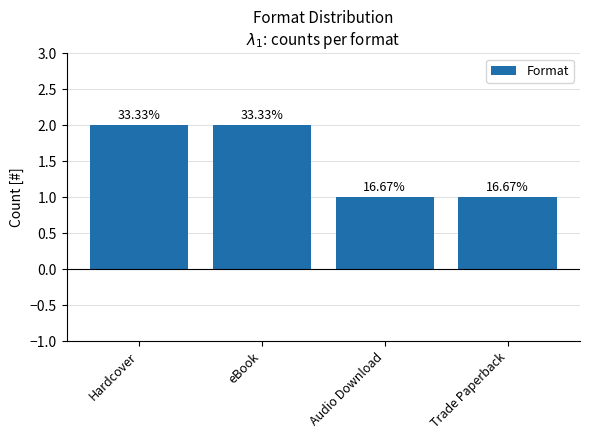

Are the bars horizontal?

No